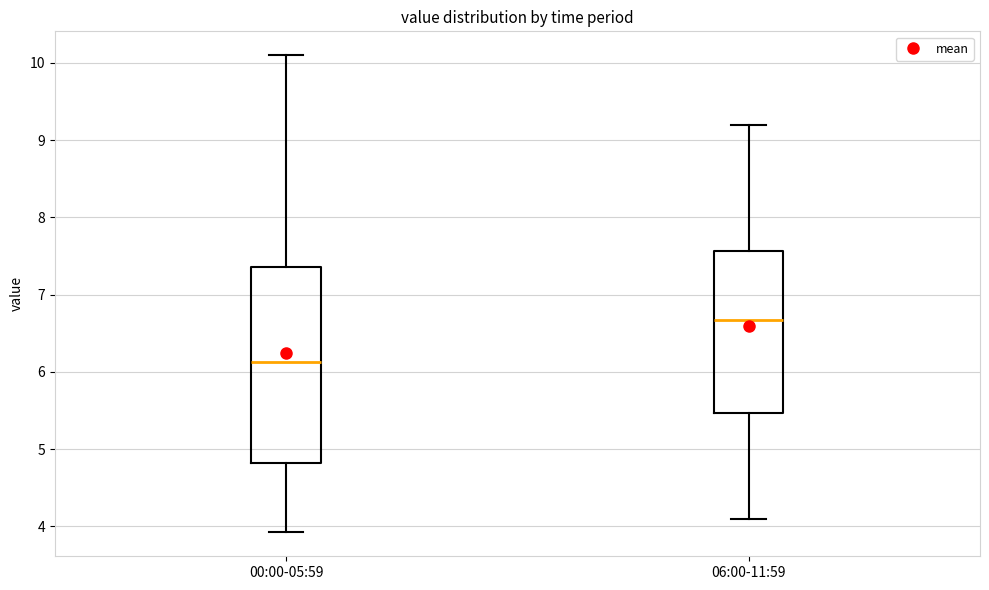

Where is the upper edge of the box for 06:00-11:59 on the y-axis? The values are not printed on the chart, so give them approximately, as read against the axis.

7.6